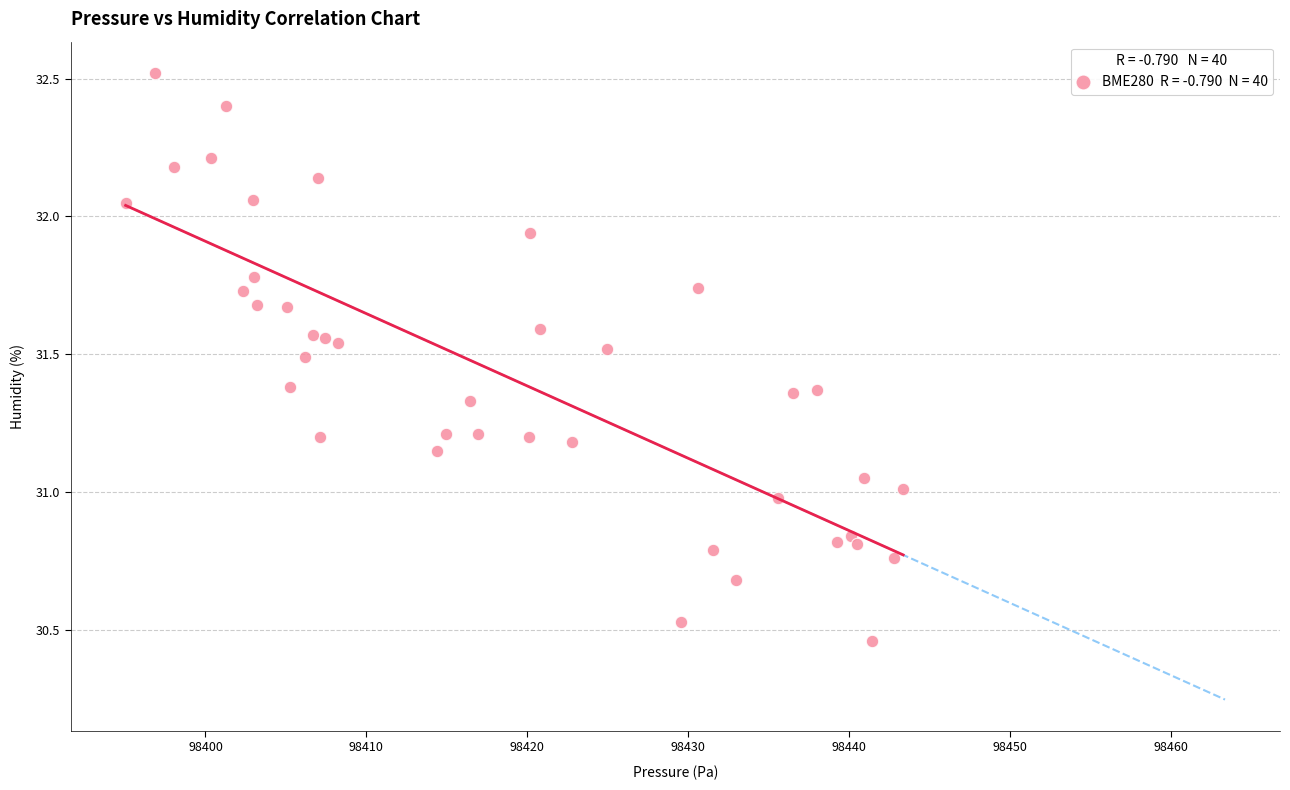

What is the range of Y values (max minus min)?

2.1